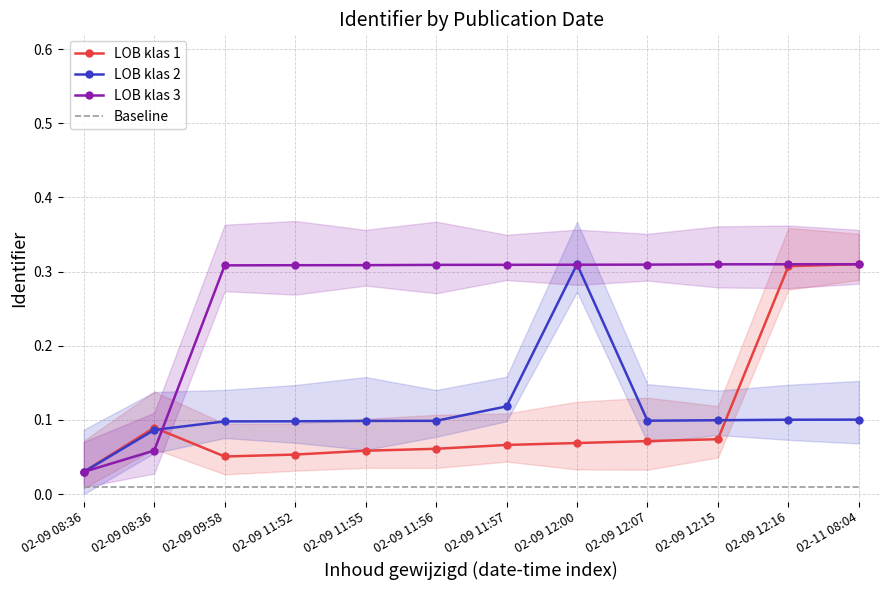

Between 02-09 08:36 and 02-09 08:36, which is larger?

02-09 08:36